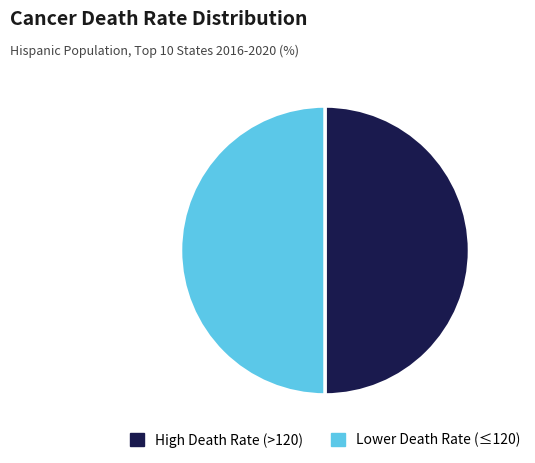

How many segments does this pie chart have?

2